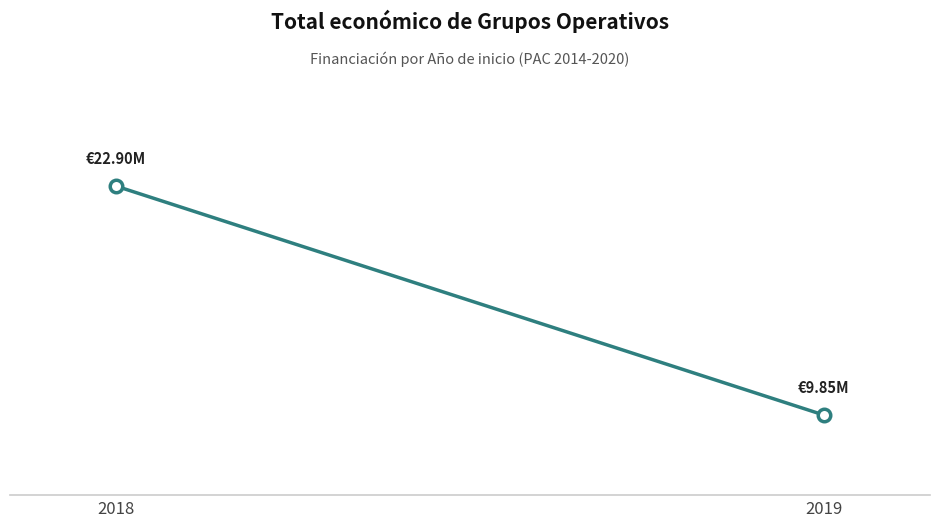

At which label is the value closest to 16375001?

2019